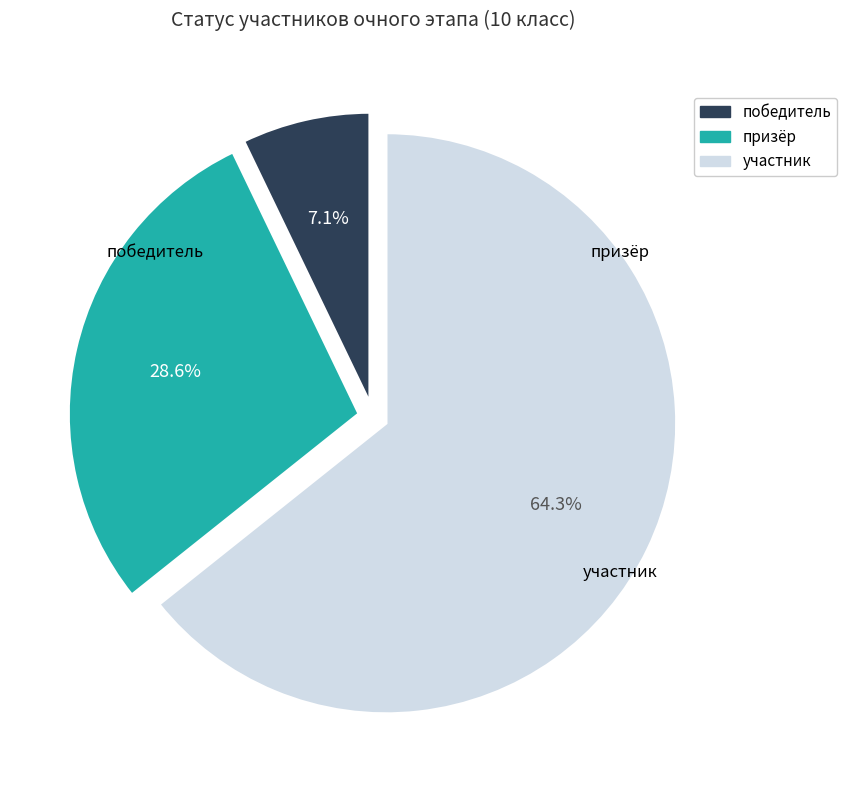

What is the largest slice in the pie chart?

участник